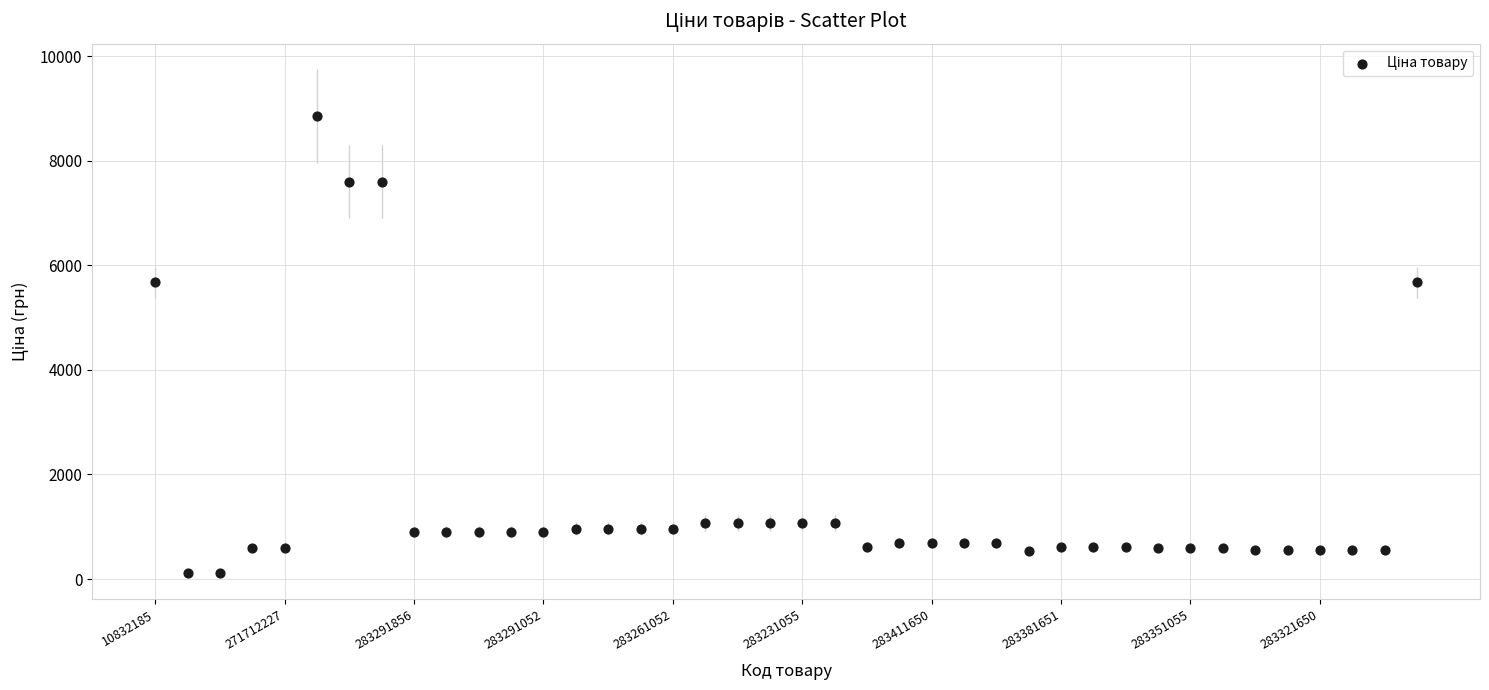

What is the range of Y values (max minus min)?

8742.6